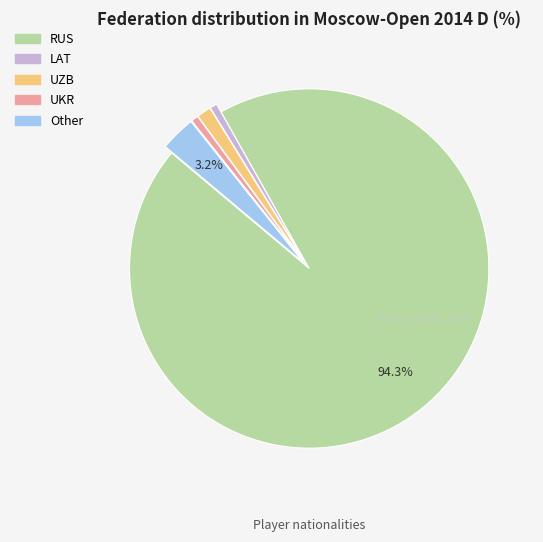

Is it true that Other is 16% of the pie?

False